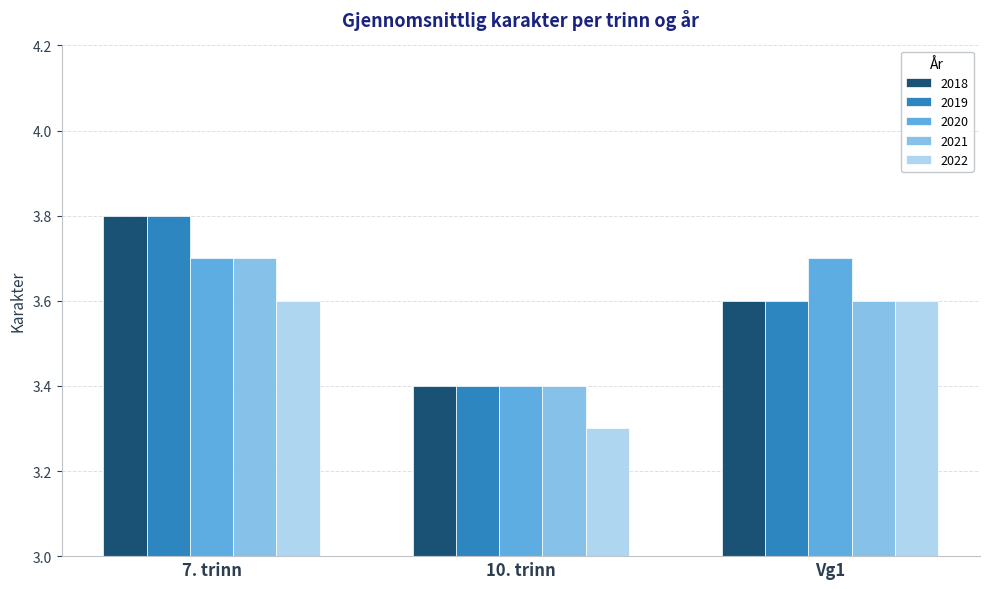

What are all the series names shown in the legend?

2018, 2019, 2020, 2021, 2022